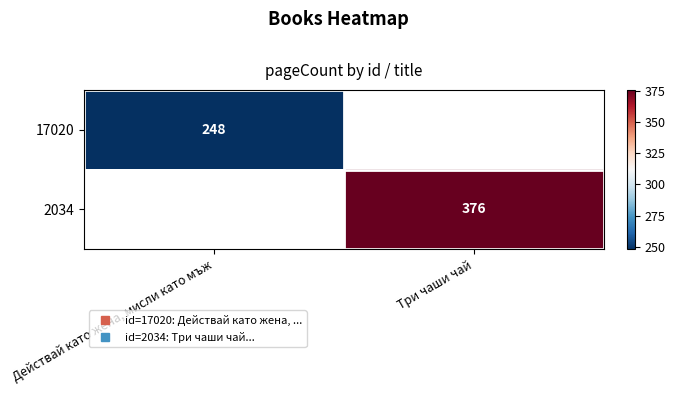

What value does the 2034 series have at Три чаши чай?

376.0